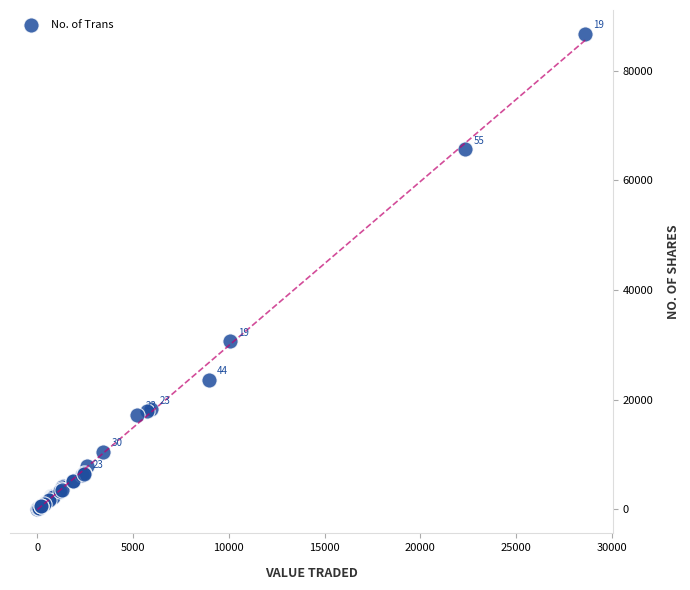

What Y value in the scatter plot is closest to 43404?

30613